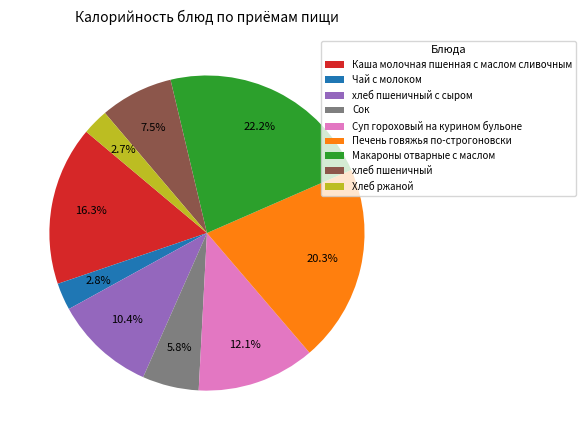

Which category has the biggest portion of the pie?

Макароны отварные с маслом